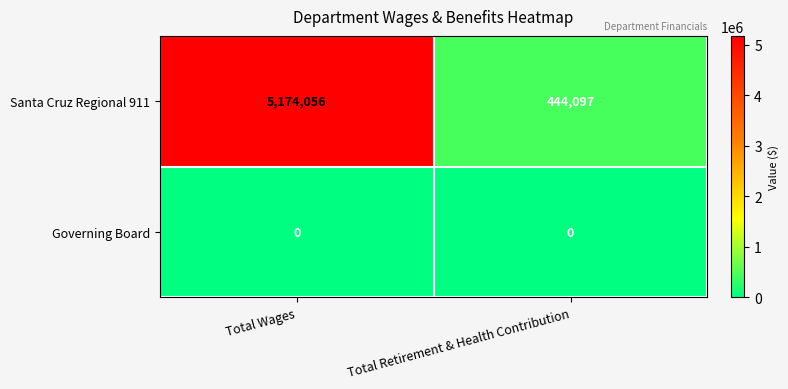

Is it true that Santa Cruz Regional 911 equals 239421 at Total Retirement & Health Contribution?

False